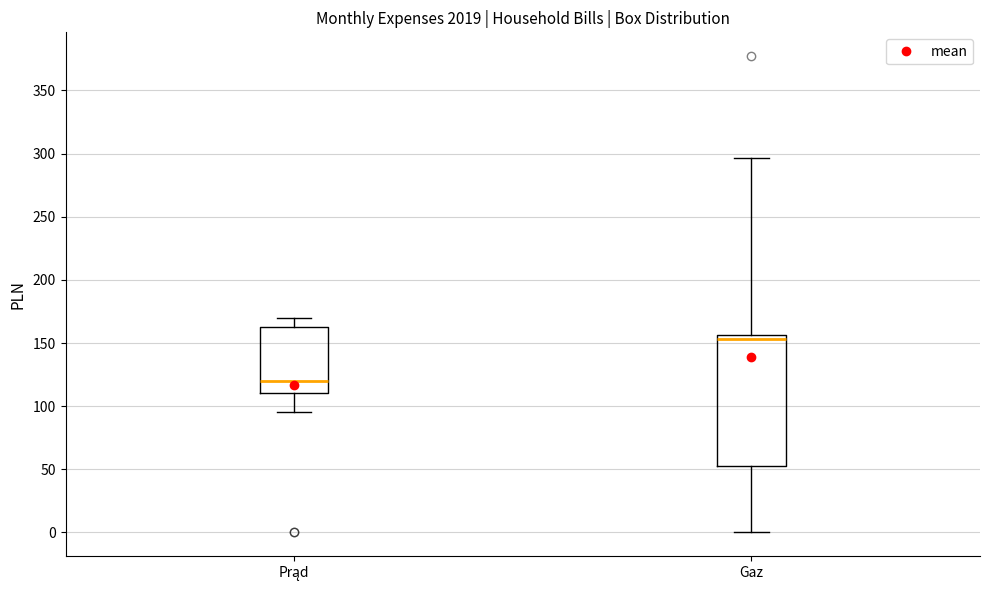

Reading left to right, transcribe this box plot: for each box, give where its median line is, the range the box spans, and where its two whiskers end, as read against the y-axis. The values are not printed on the chart, so give them approximately, as read against the axis.

Prąd: median 120, box 110 to 165, whiskers 95 to 170
Gaz: median 155 (just below the box's upper edge), box 55 to 155, whiskers 0 to 295